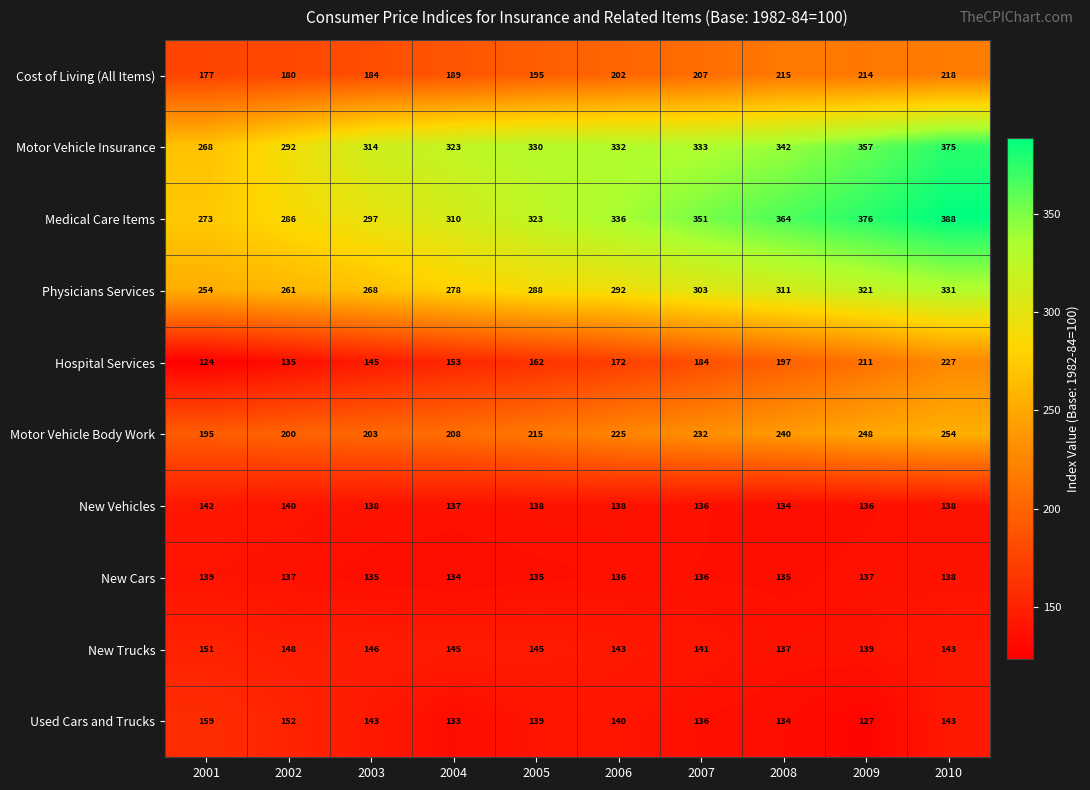

What is the sum of the Physicians Services values at 2009 and 2007?

624